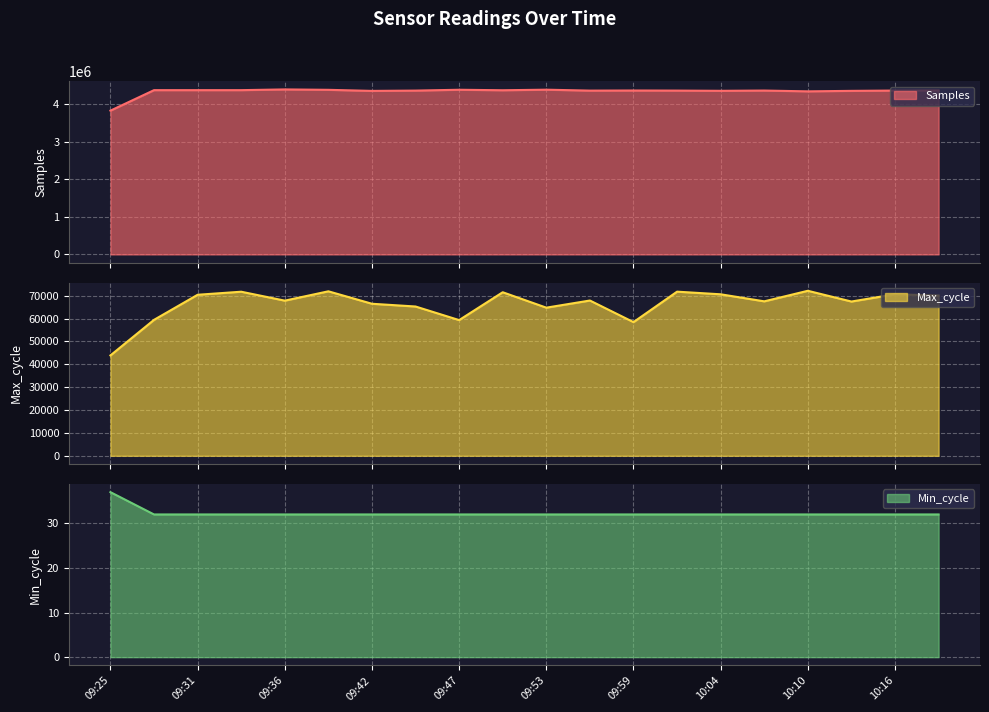

What position from the right is 09:59?

8